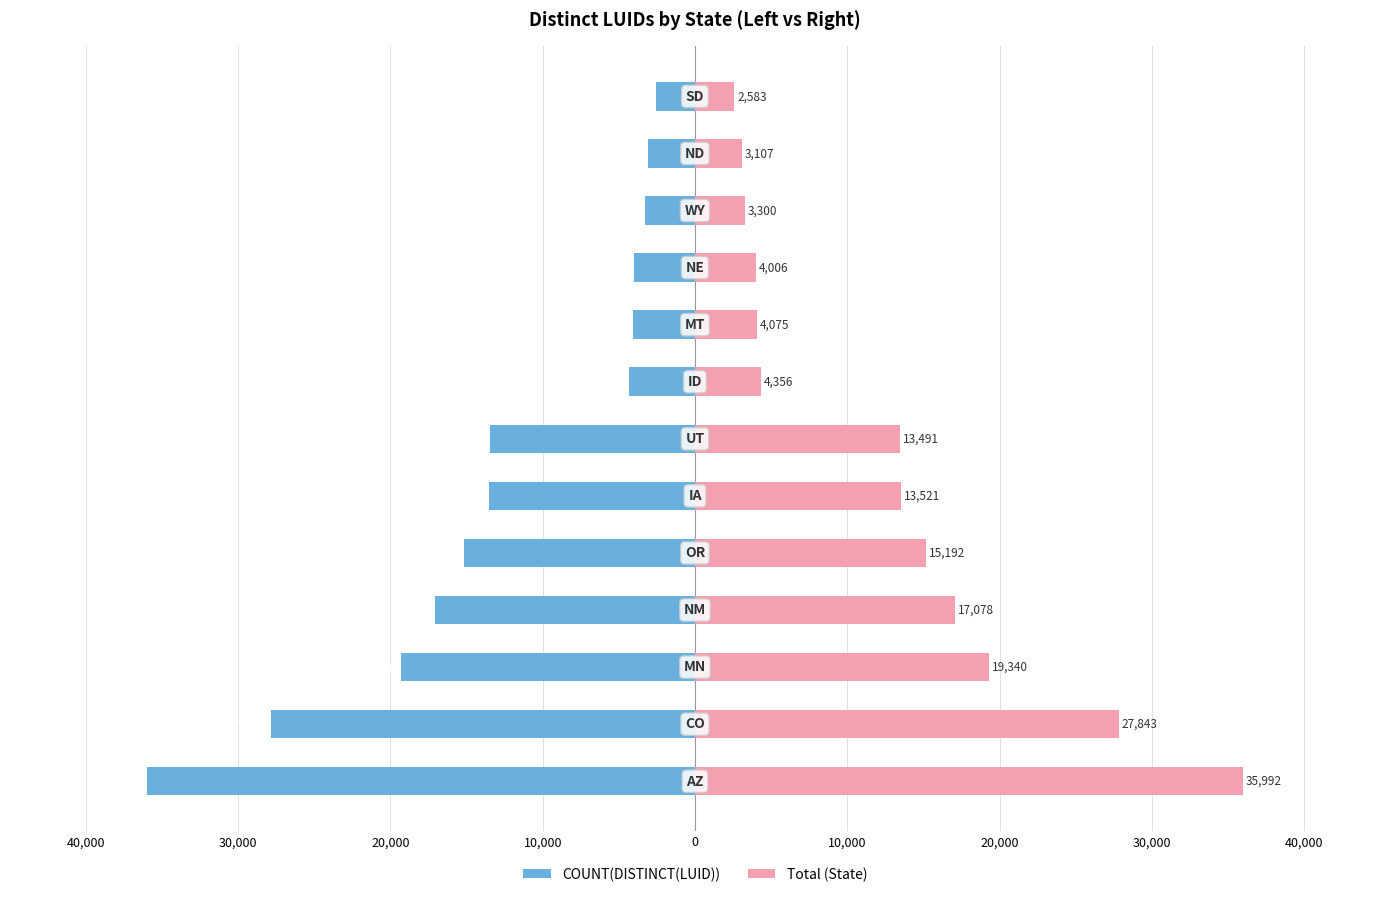

At 10,000, list the series in order from smallest to largest.

COUNT(DISTINCT(LUID)), Total (State)